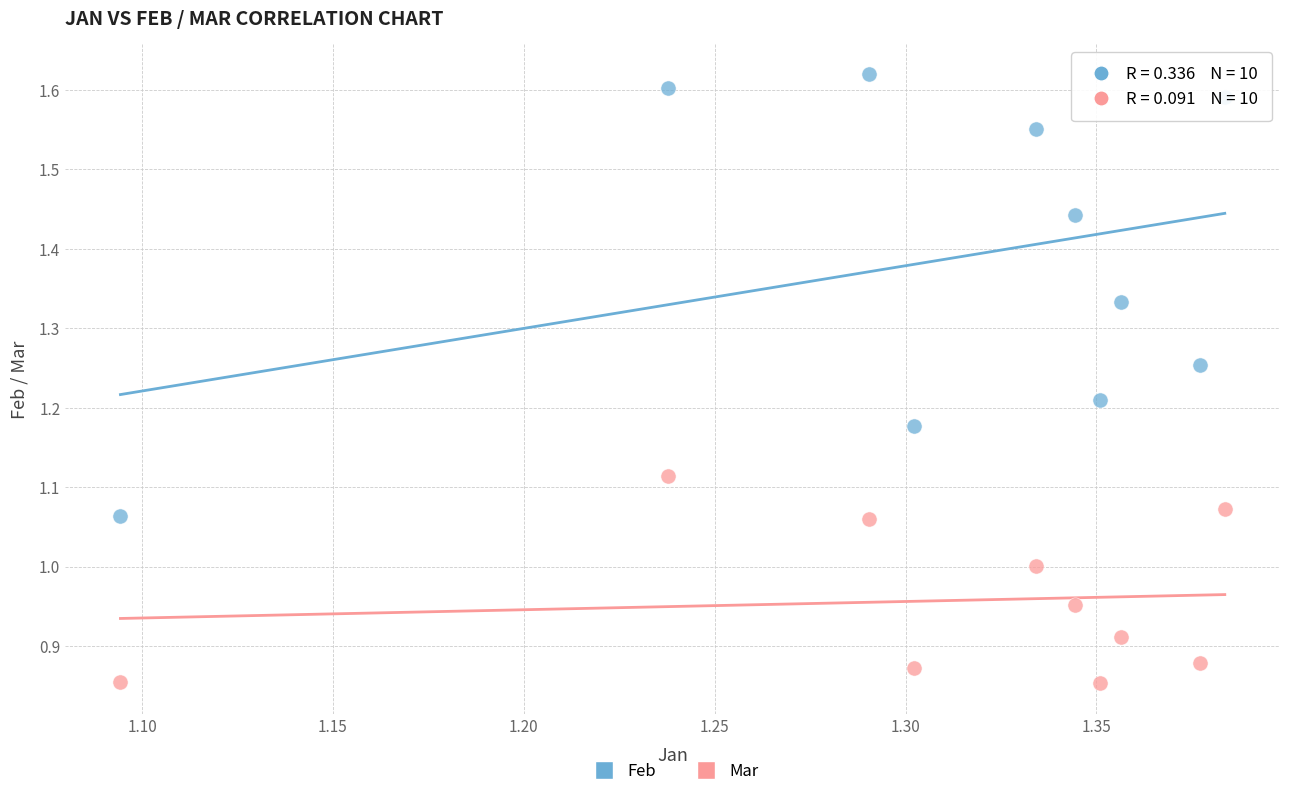

Across all data points, what is the range of X values (max minus min)?

0.3